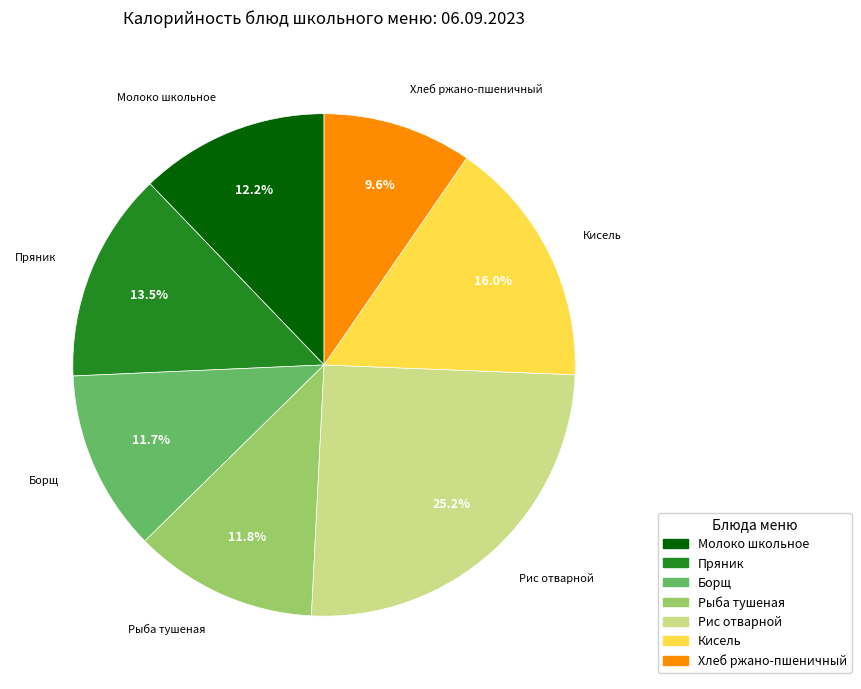

Does any single category account for the majority?

No